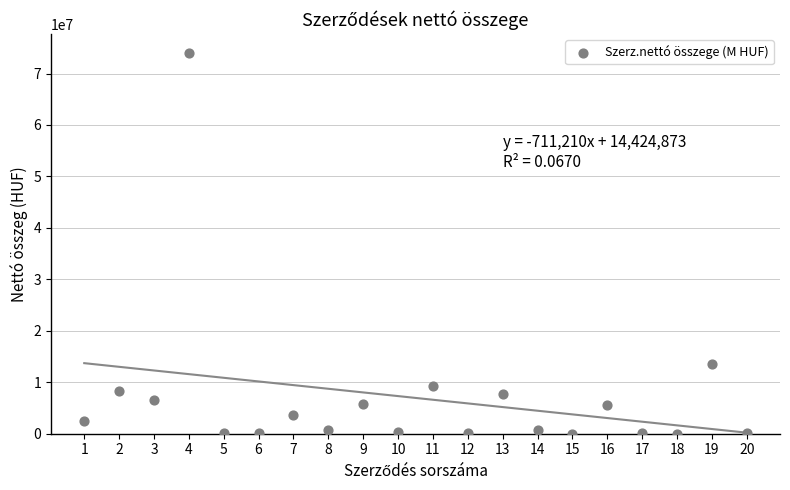

What is the range of X values (max minus min)?

19